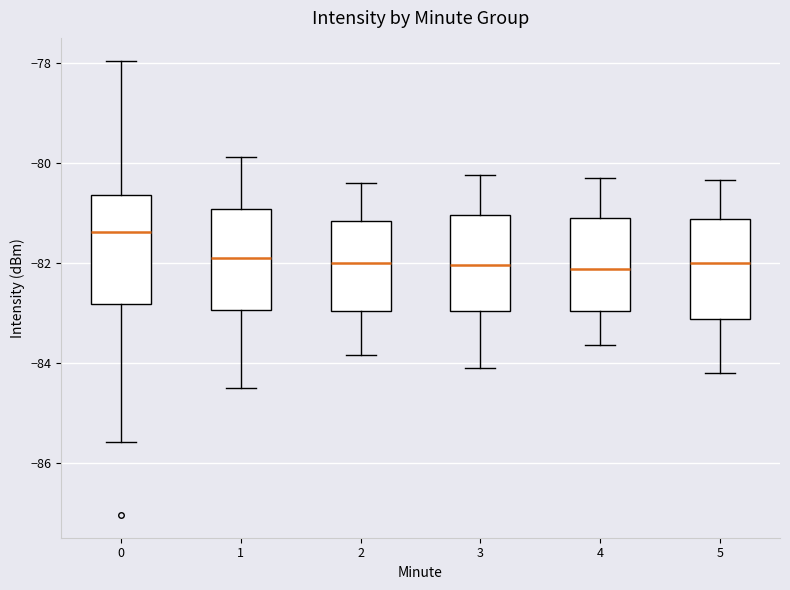

Which box's median line is the highest?

0